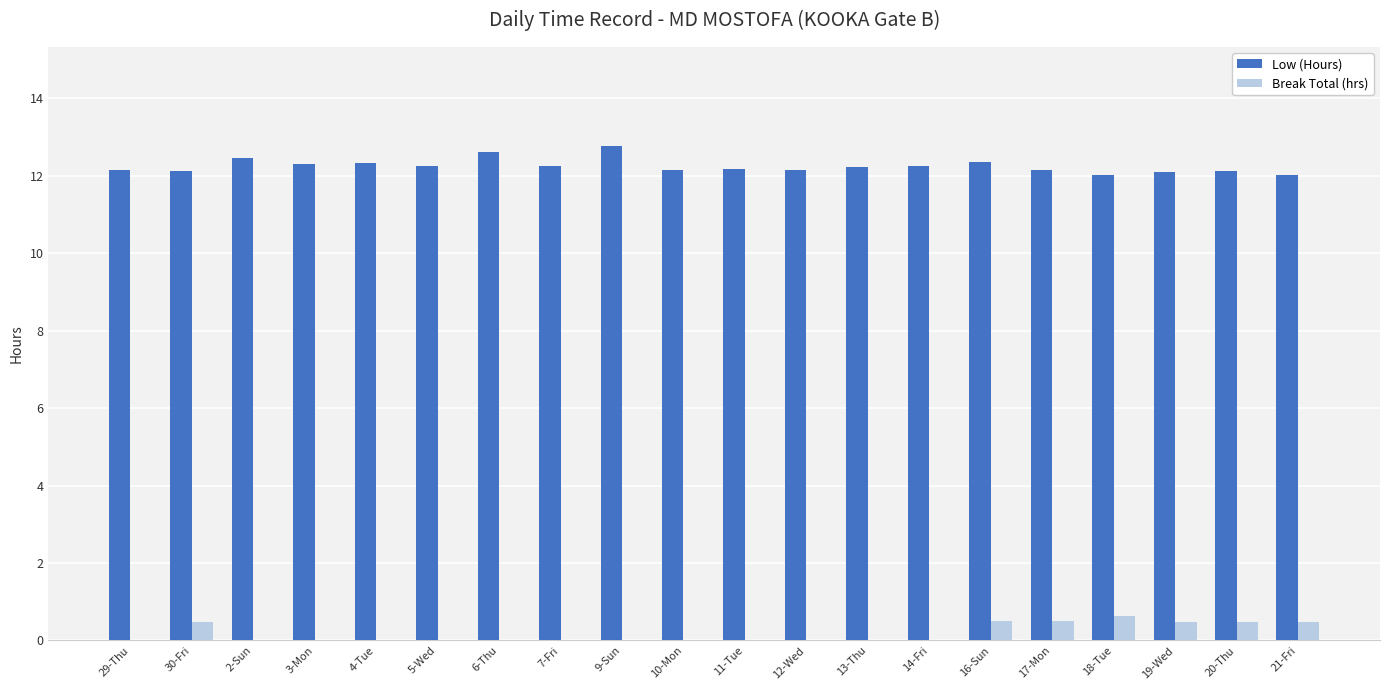

Is the value of Low (Hours) at 3-Mon greater than the value of Break Total (hrs) at 6-Thu?

Yes